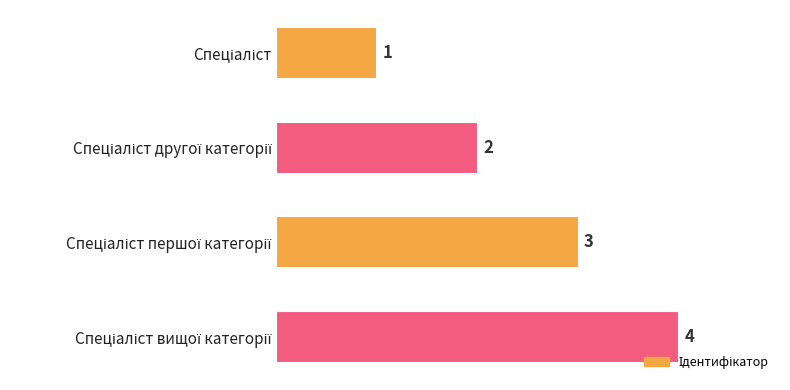

Count the values in the range 2 to 4.

3